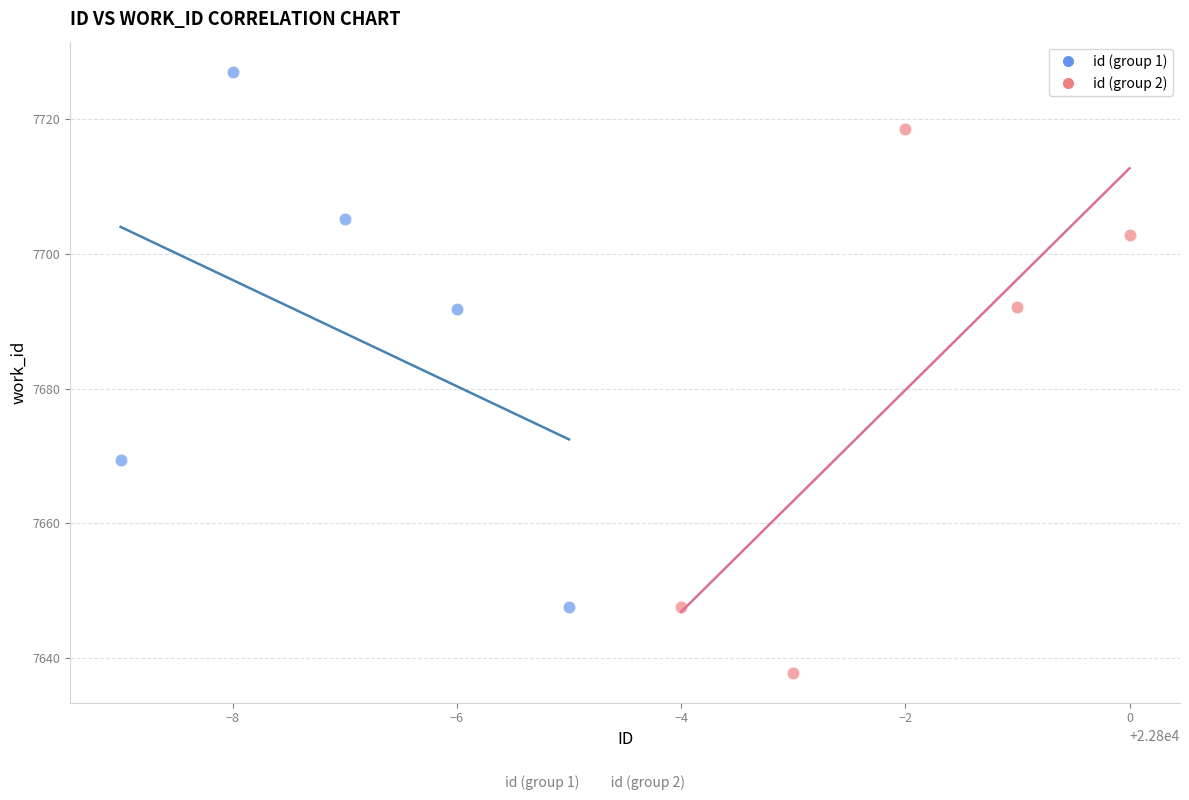

Which series contains the highest Y value?

id (group 1)